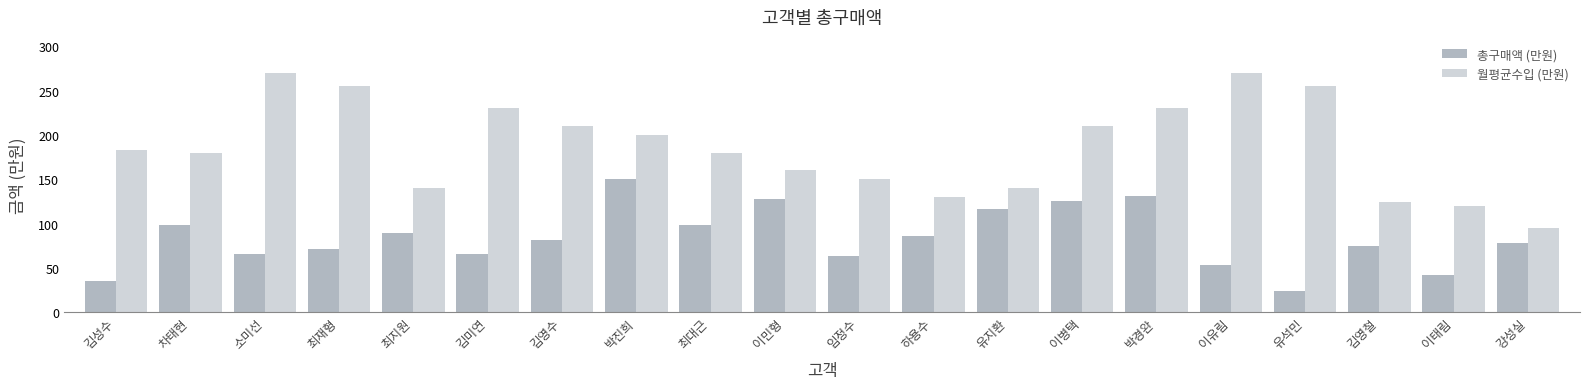

What is the value of the 월평균수입 (만원) bar at the 14th from the left?

210.0